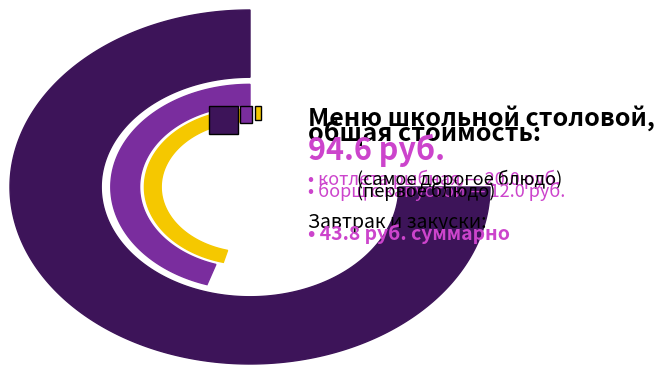

Is it true that капуста тушеная is 20% of the pie?

False